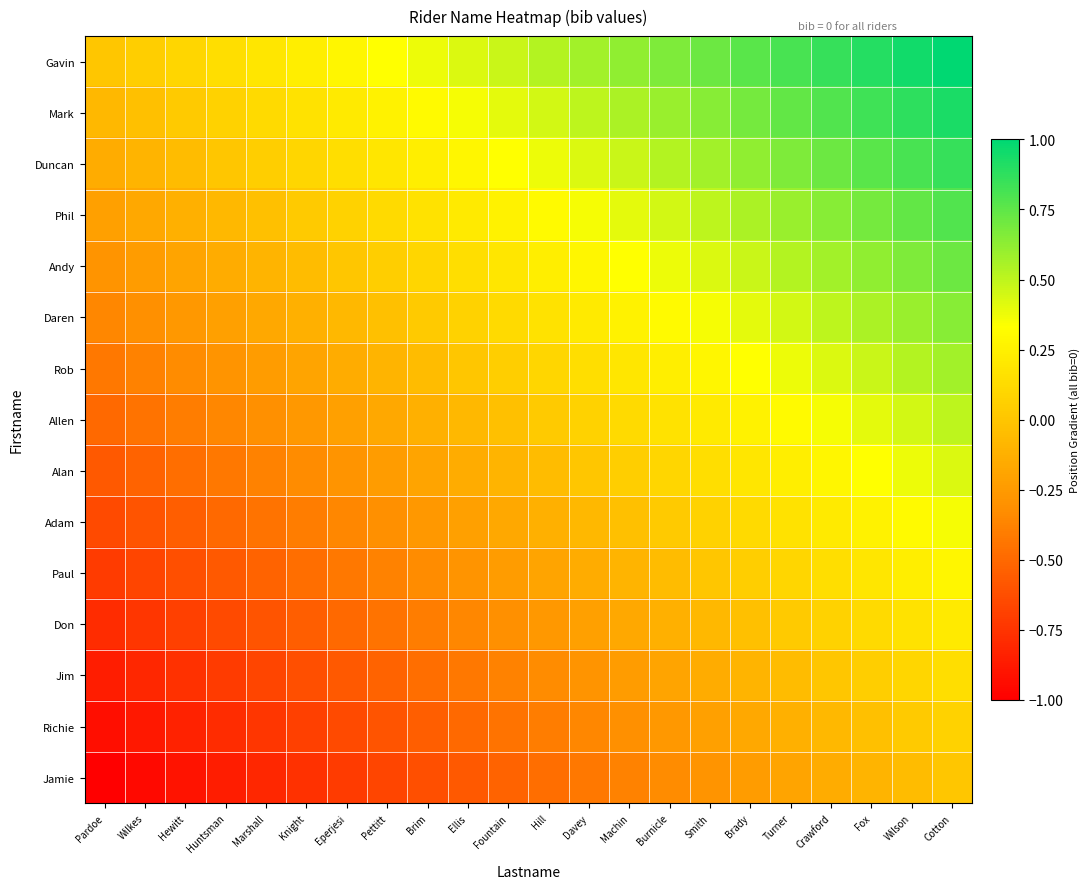

What is the greatest value displayed?

1.0